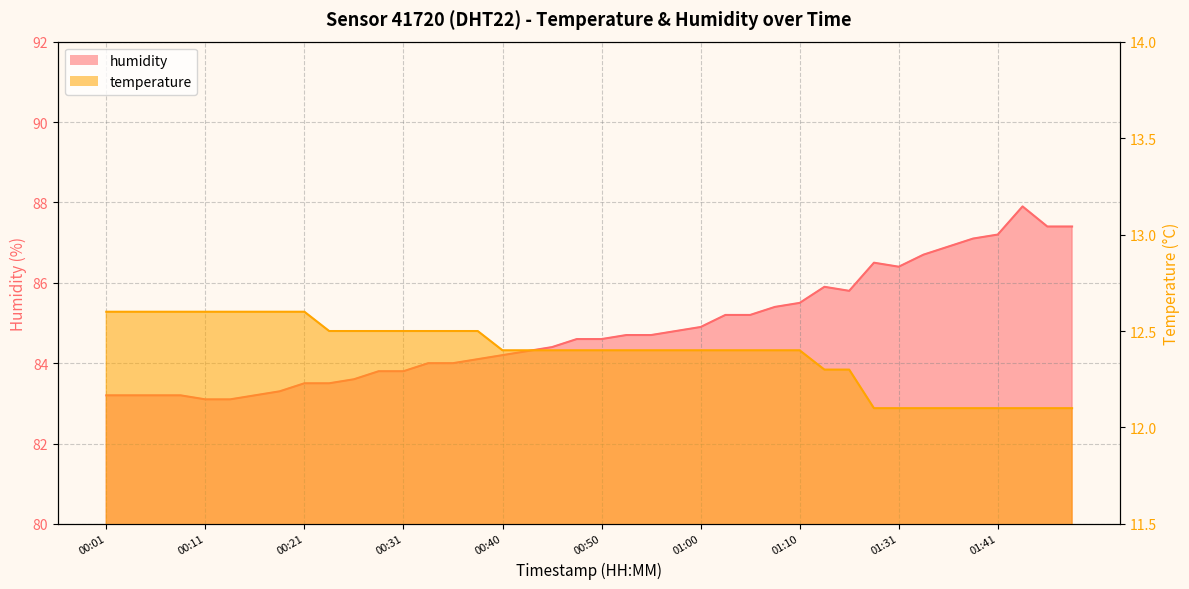

Which category has the lowest value in the humidity series?

00:11